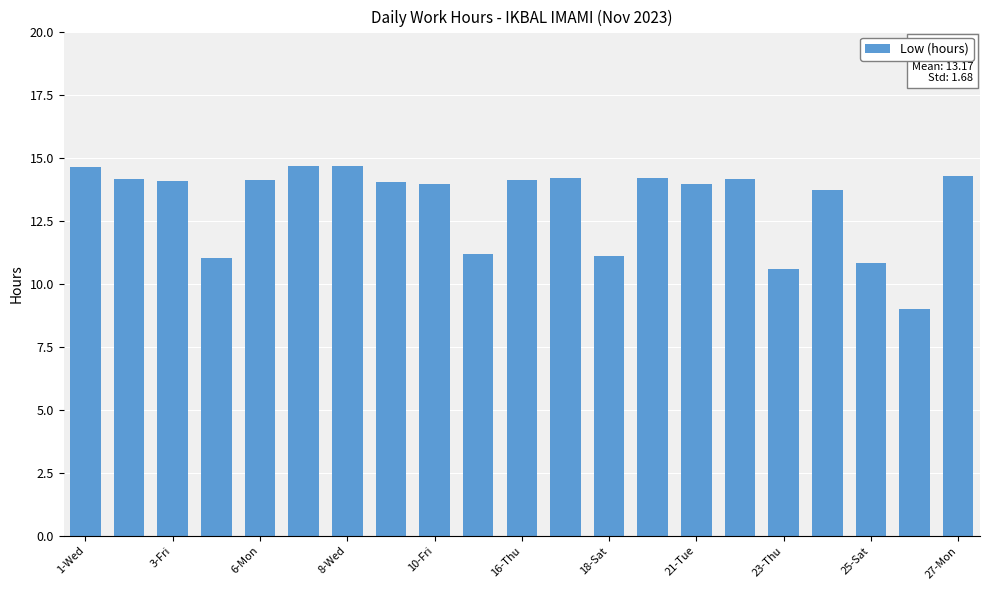

How many categories are shown in the chart?

21